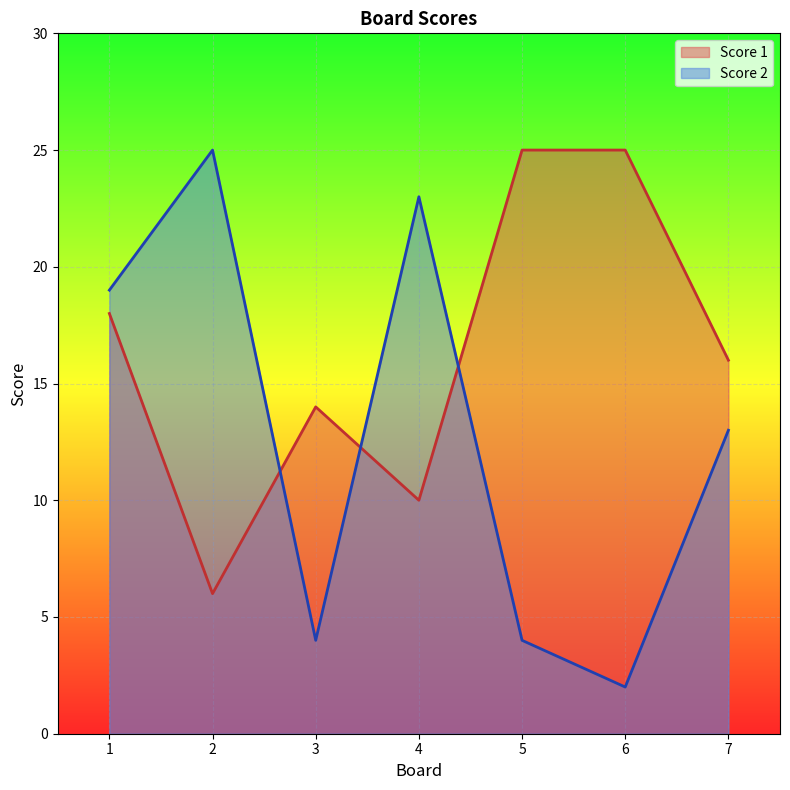

What is the difference between the maximum and second lowest values in the Score 1 series?

15